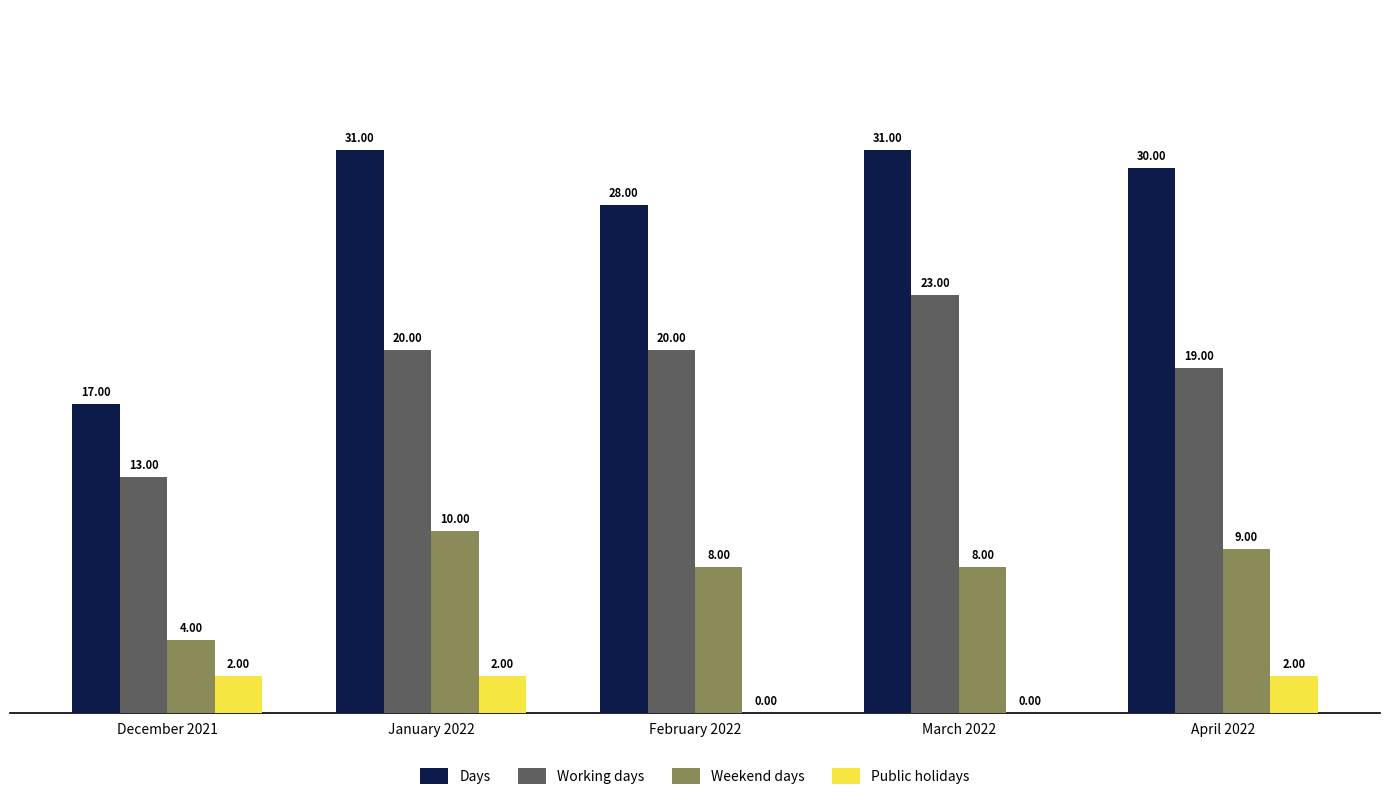

Between December 2021 and January 2022, which series saw the biggest shift?

Days